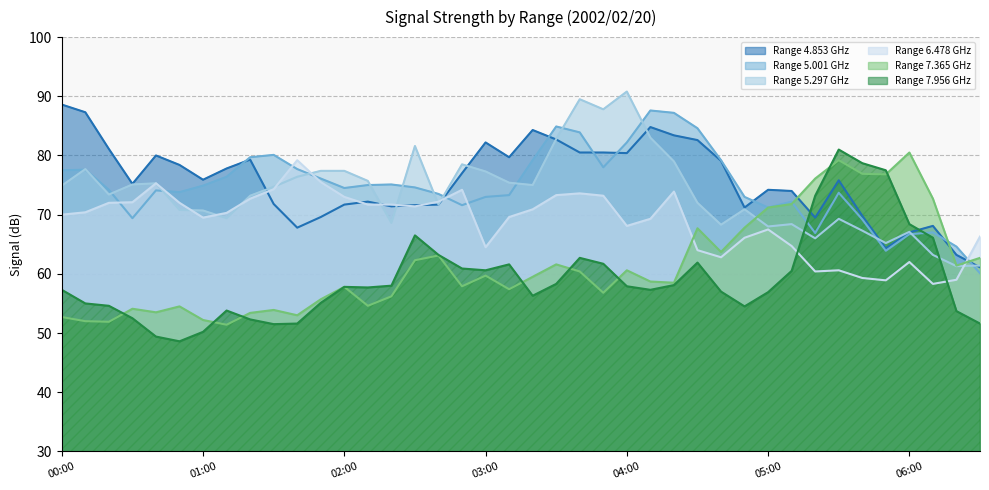

What is the approximate value of 5.001 at 06:00?

66.7